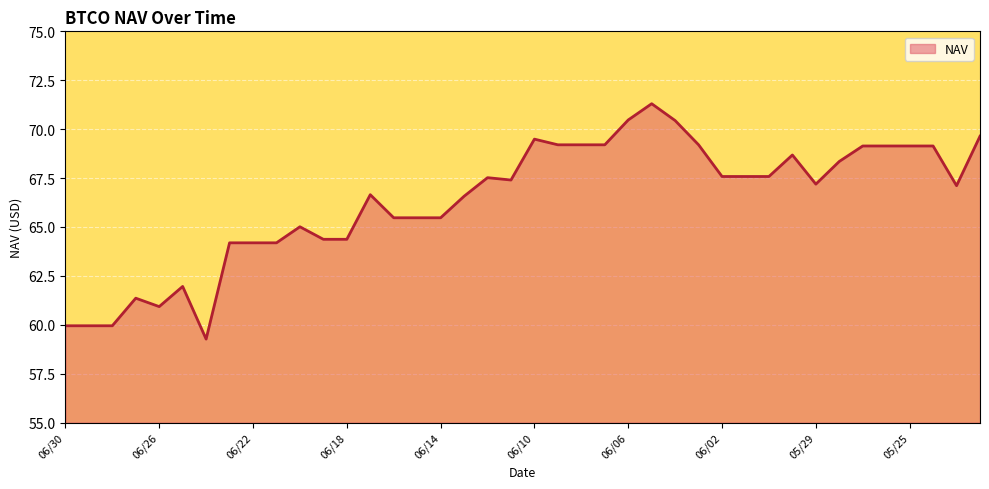

What is the difference between the maximum and minimum values?

12.0